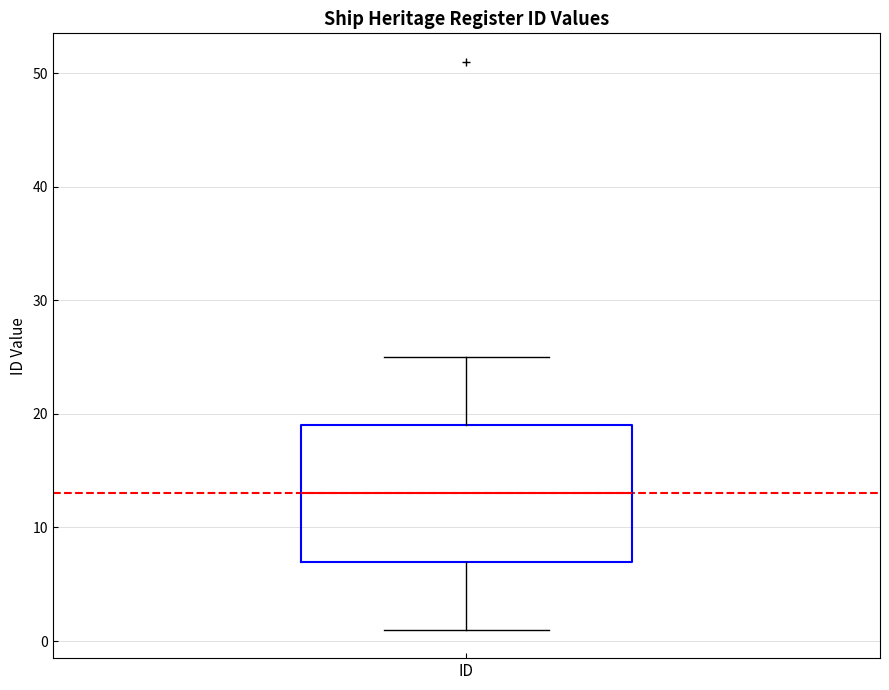

Transcribe this box plot: give where the median line is, the range the box spans, and where the two whiskers end, as read against the y-axis. The values are not printed on the chart, so give them approximately, as read against the axis.

median 13, box 7 to 19, whiskers 1 to 25